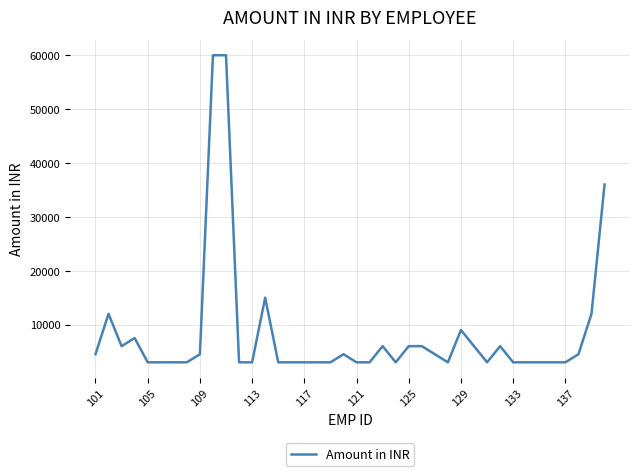

What is the minimum value shown in the chart?

3000